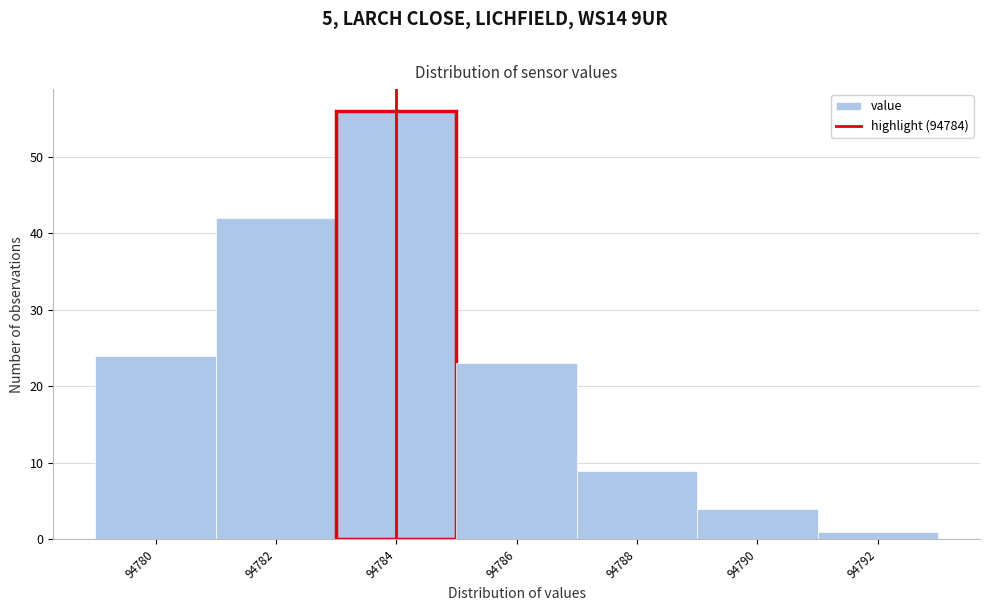

Reading left to right, list every bar in this chart as the range it spans on the x-axis followed by its height. The values are not printed on the chart, so give them approximately, as read against the axis.

94779 to 94781: 24
94781 to 94783: 42
94783 to 94785: 56
94785 to 94787: 23
94787 to 94789: 9
94789 to 94791: 4
94791 to 94793: 1